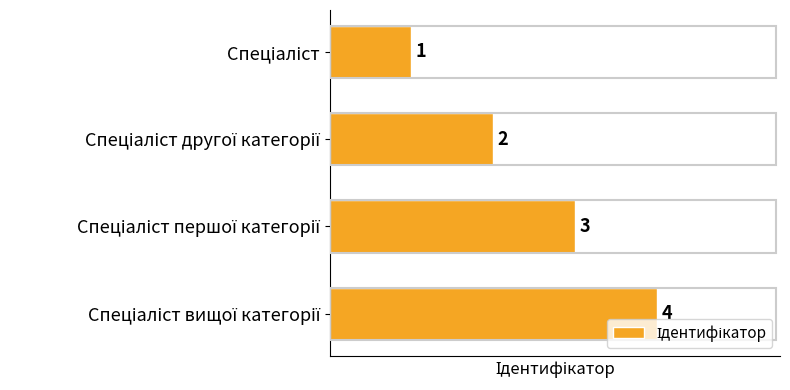

What is the value of the 2nd bar from the top?

2